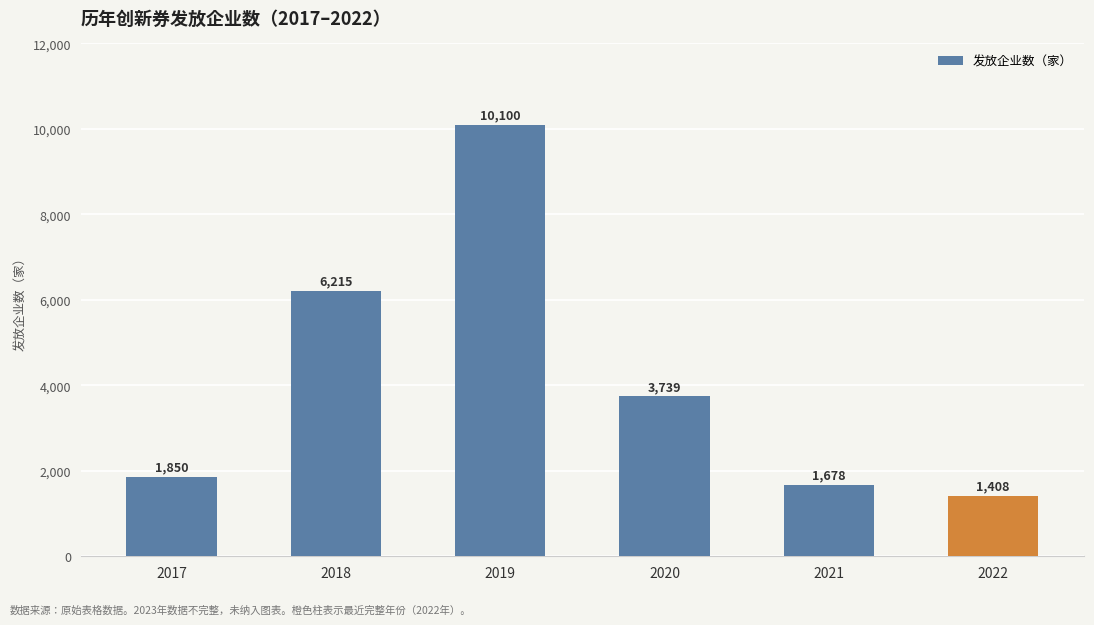

What is the approximate value at 2017?

1850